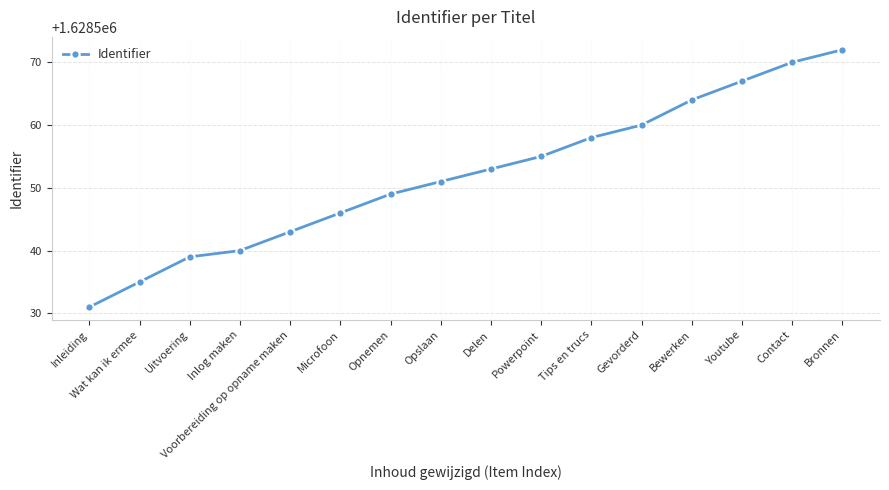

Does the chart have visible grid lines?

Yes